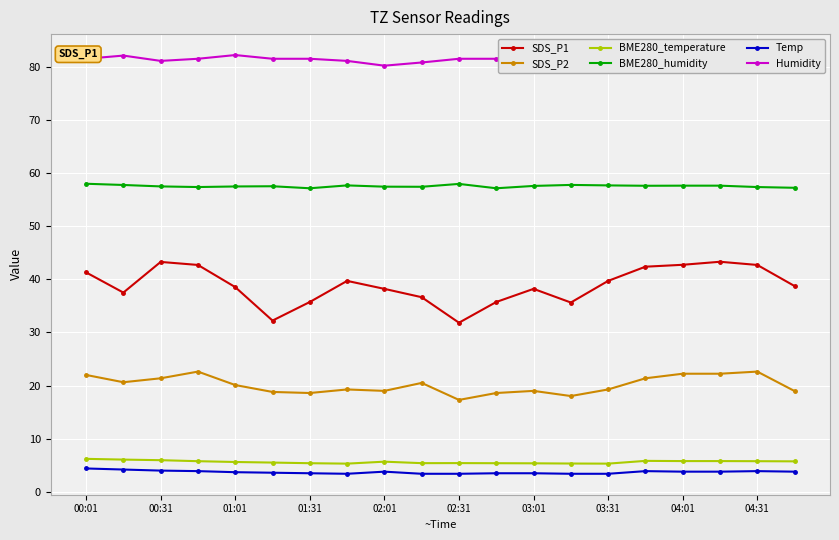

What is the difference between the second highest and minimum values in the SDS_P2 series?

5.3